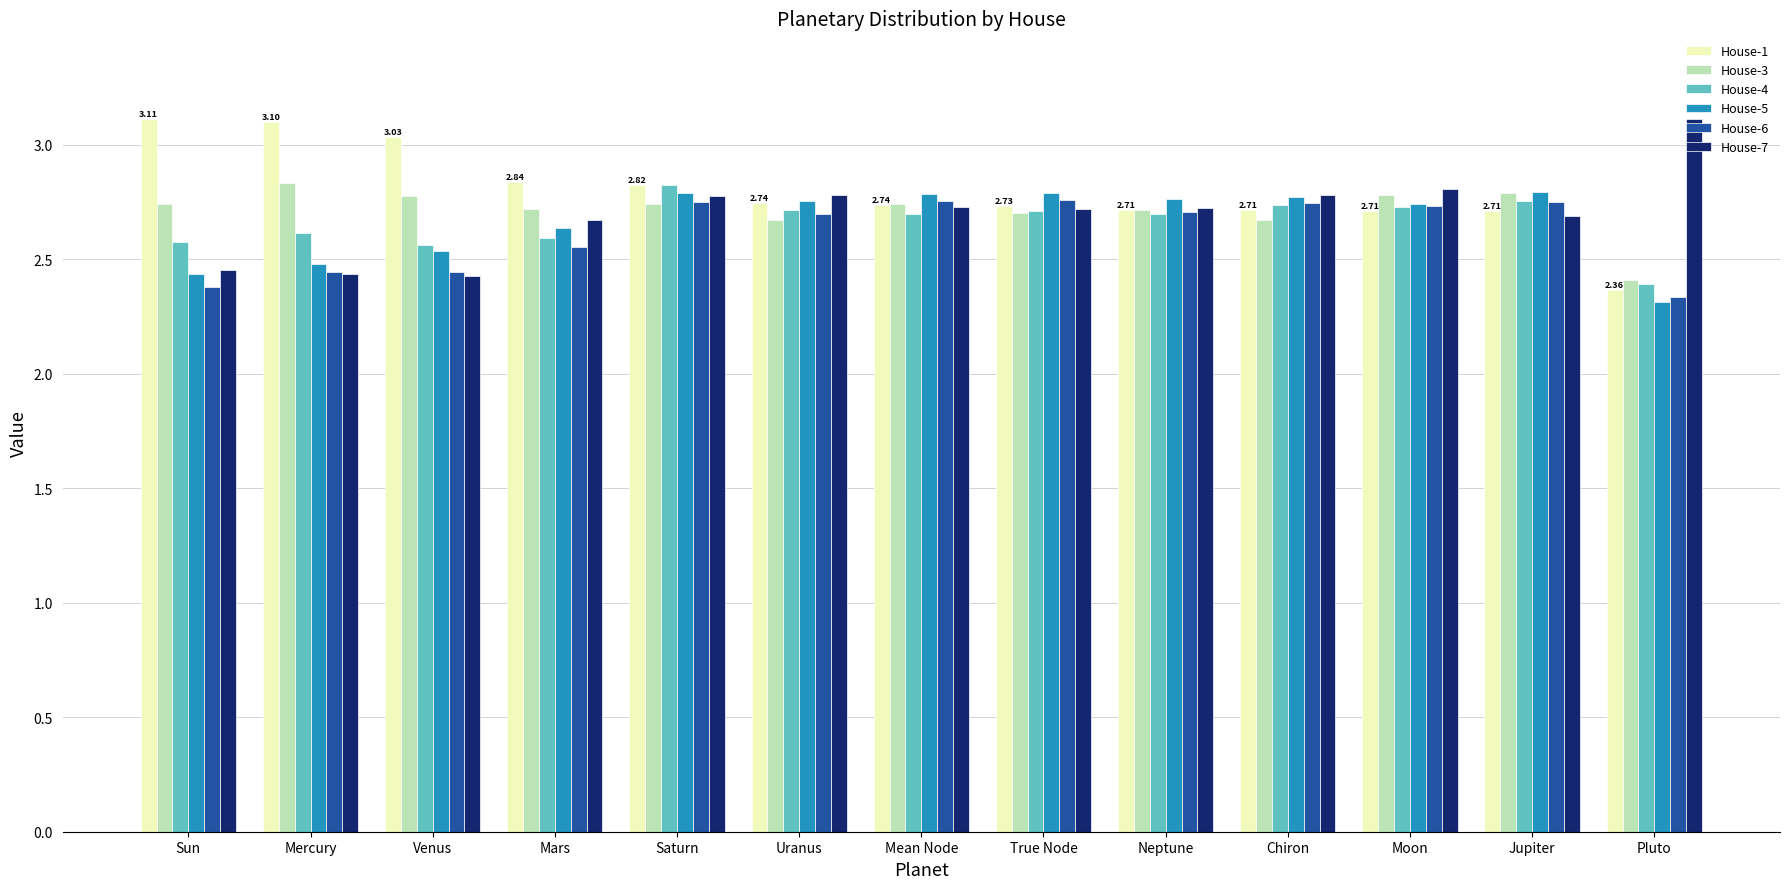

What is the difference between the maximum and minimum values in the House-7 series?

0.7